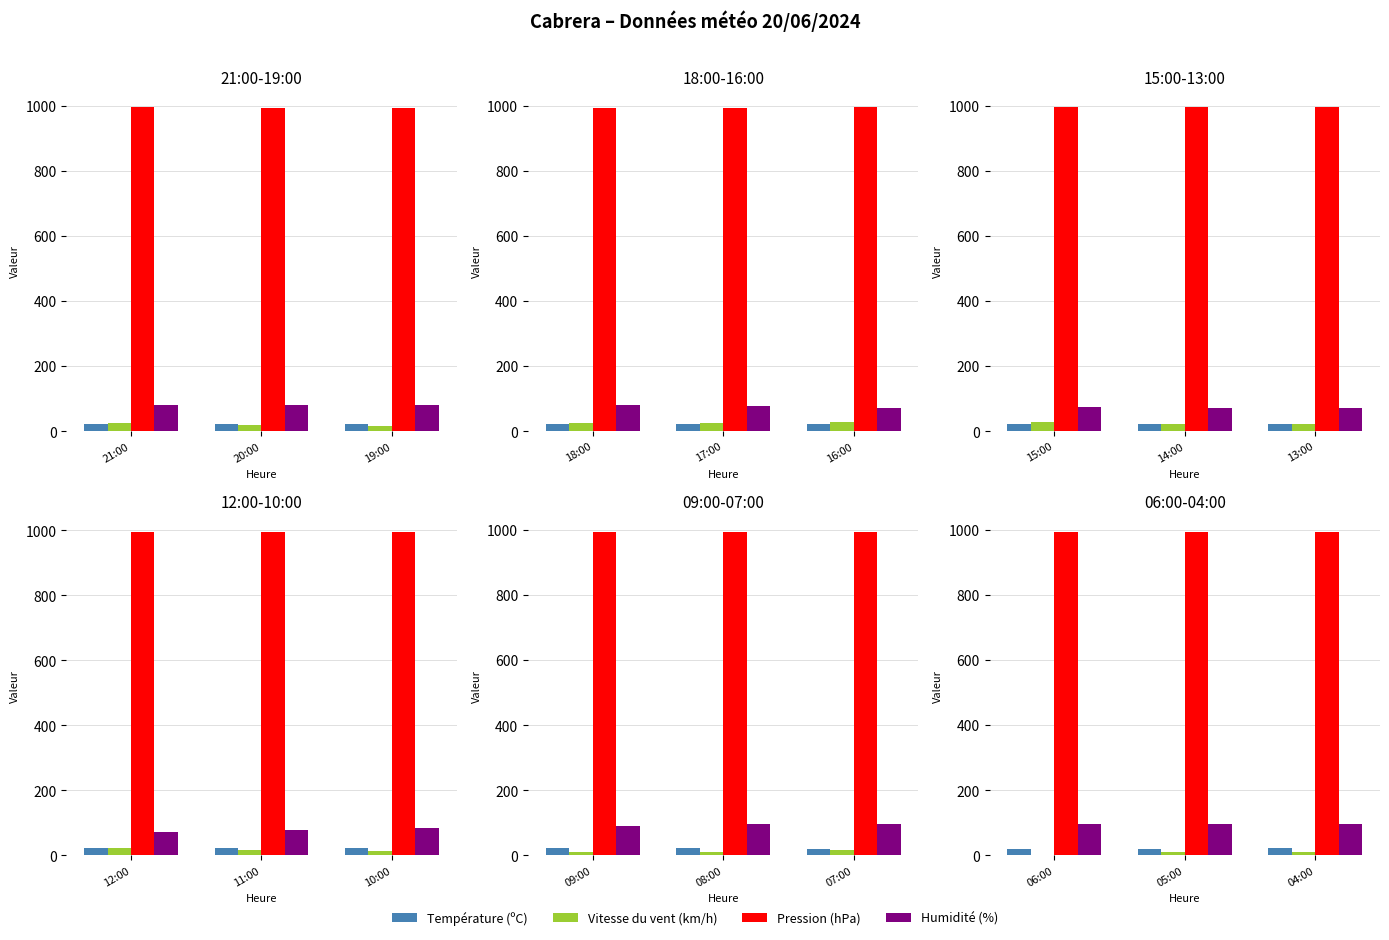

Rank the categories by Température (ºC) value from lowest to highest.

06:00, 05:00, 04:00